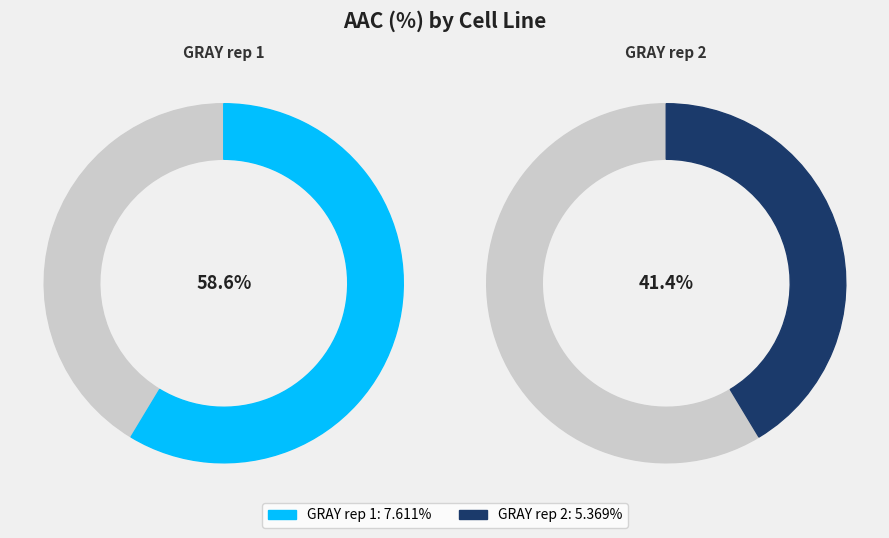

Combined, what portion of the pie is GRAY rep 1 and GRAY rep 2?

100.0%